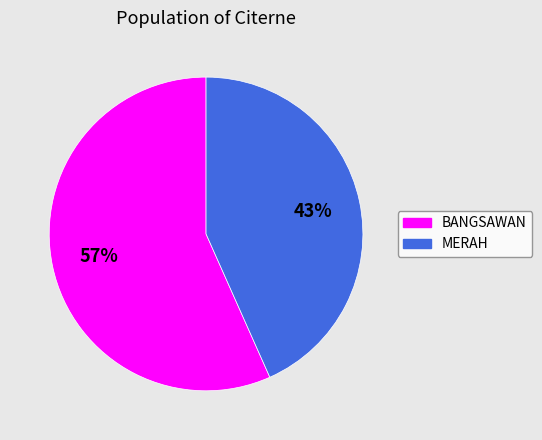

Which has a higher value, BANGSAWAN or MERAH?

BANGSAWAN